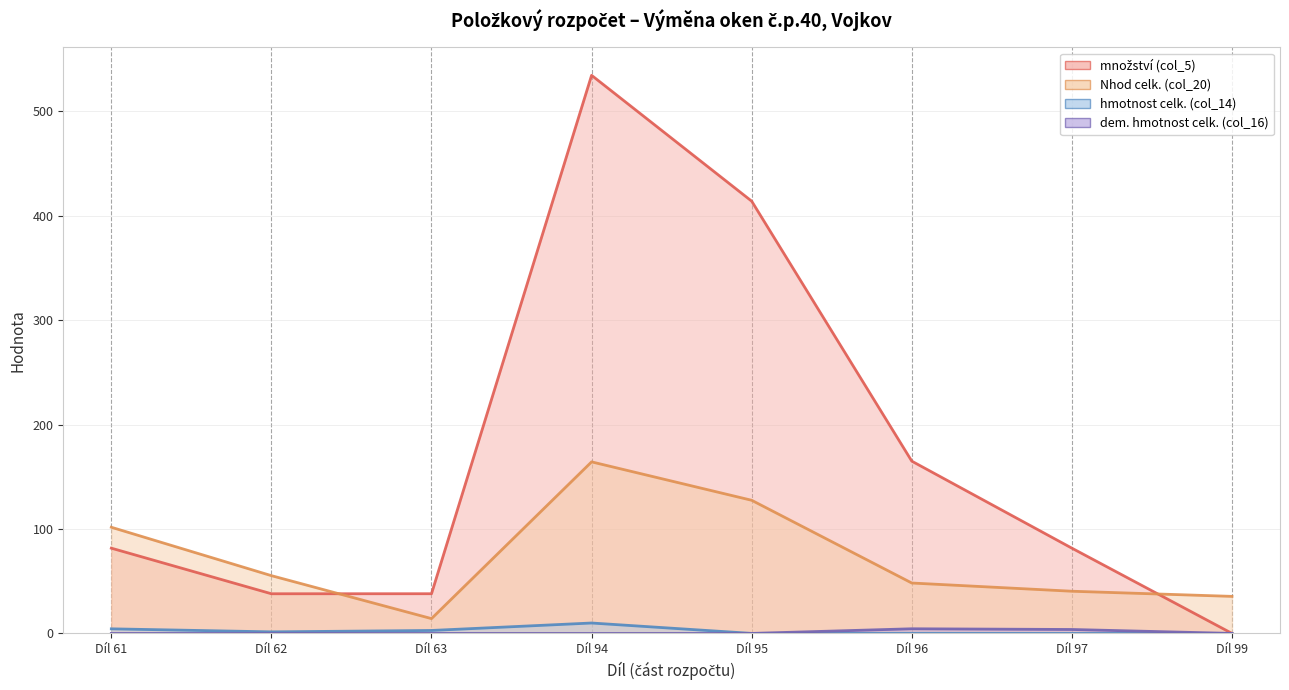

What is the value of the Nhod celk. (col_20) (line) point at the 7th from the left?

40.4